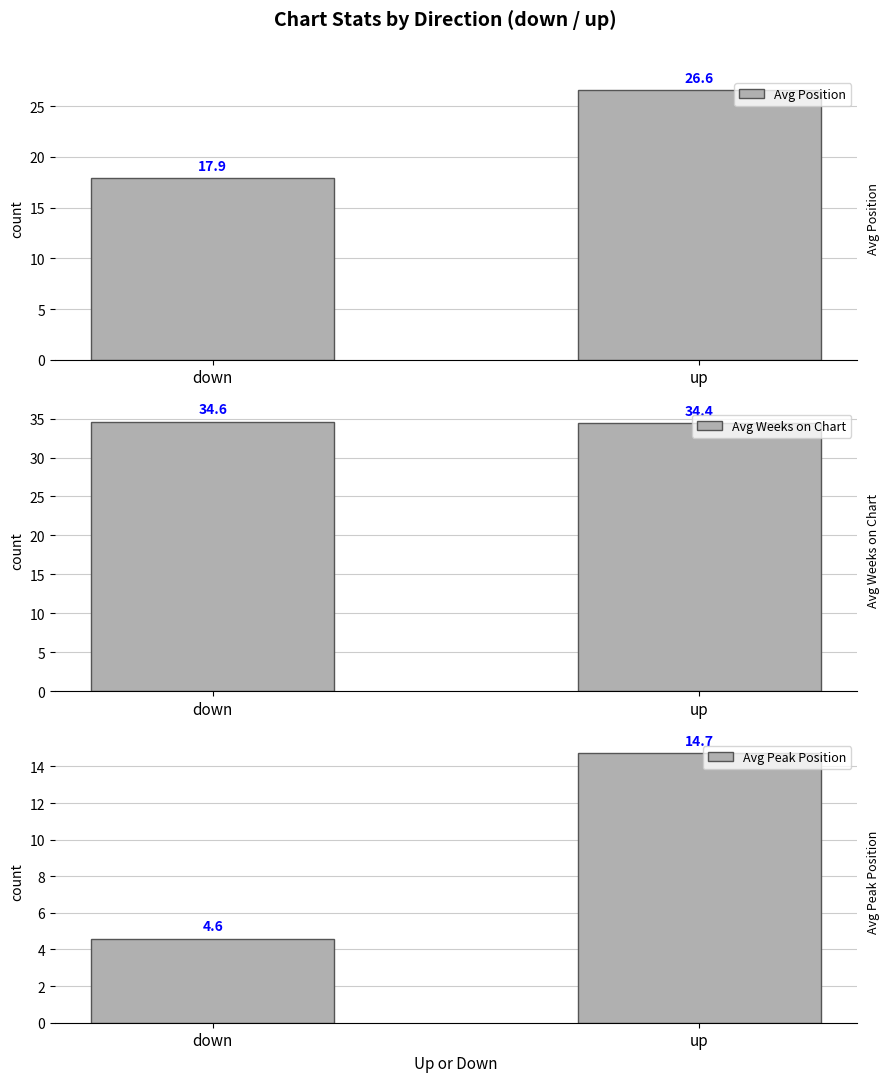

Which series has the widest spread of values?

Avg Peak Position